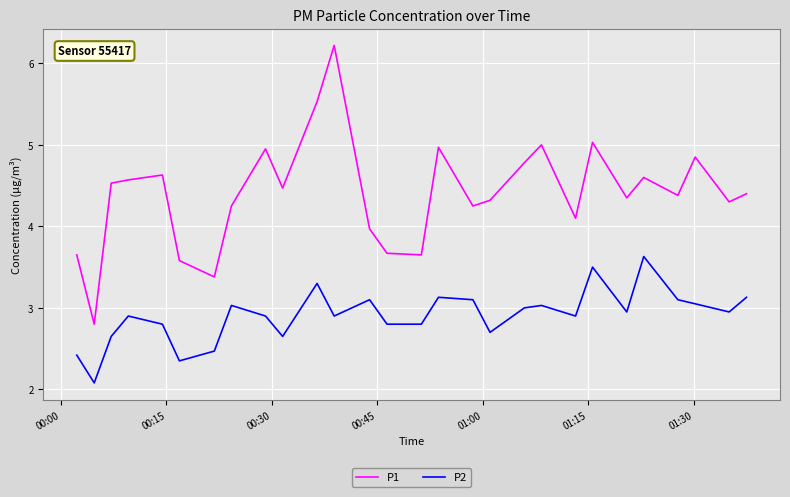

True or false: P2 and P1 intersect in this chart.

False